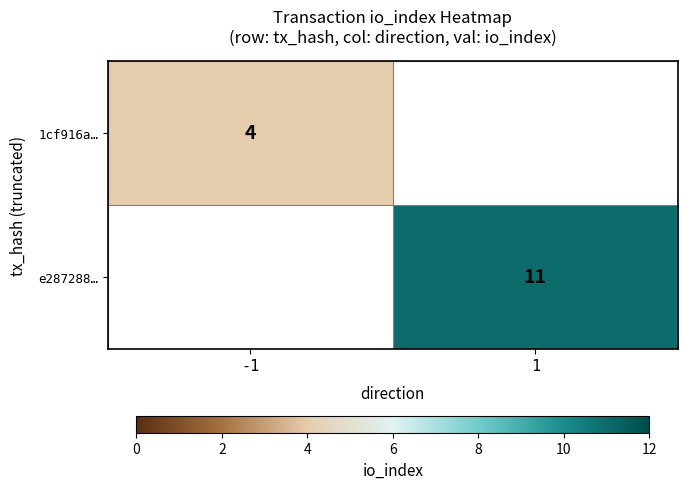

The e287288… series shows 11 at 1. True or false?

True